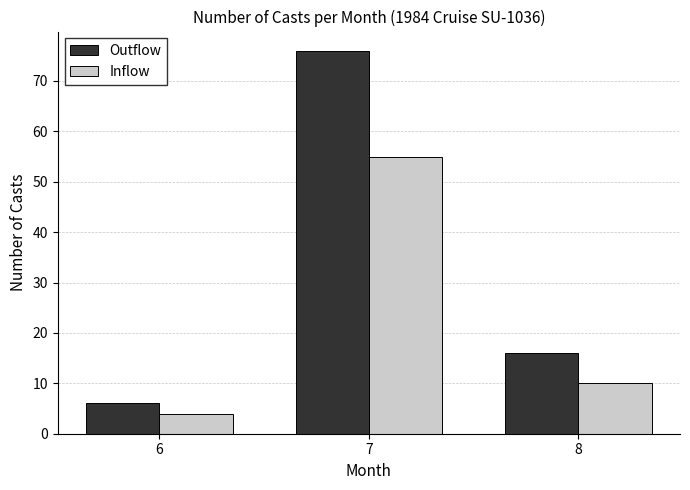

At which category does the chart reach its peak across all series?

7